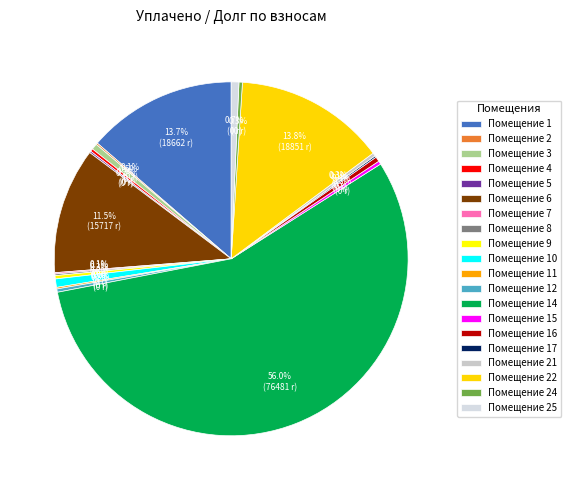

How many segments does this pie chart have?

20